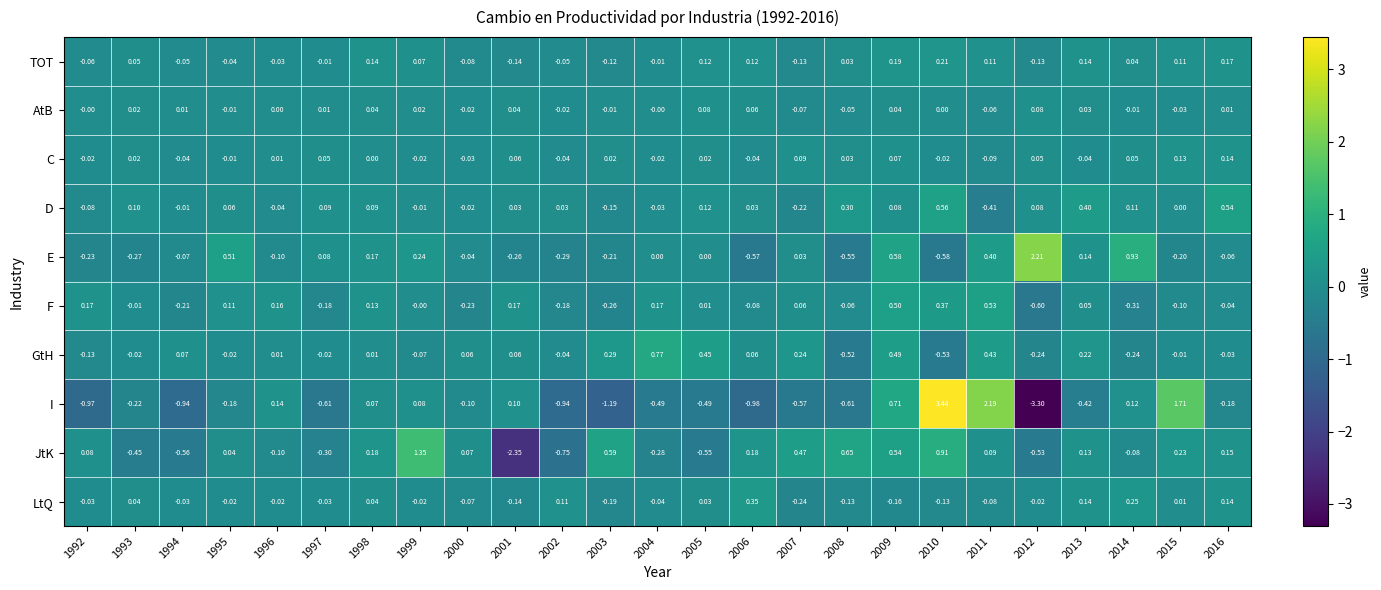

At 2015, list the series in order from largest to smallest.

I, JtK, C, TOT, LtQ, D, GtH, AtB, F, E